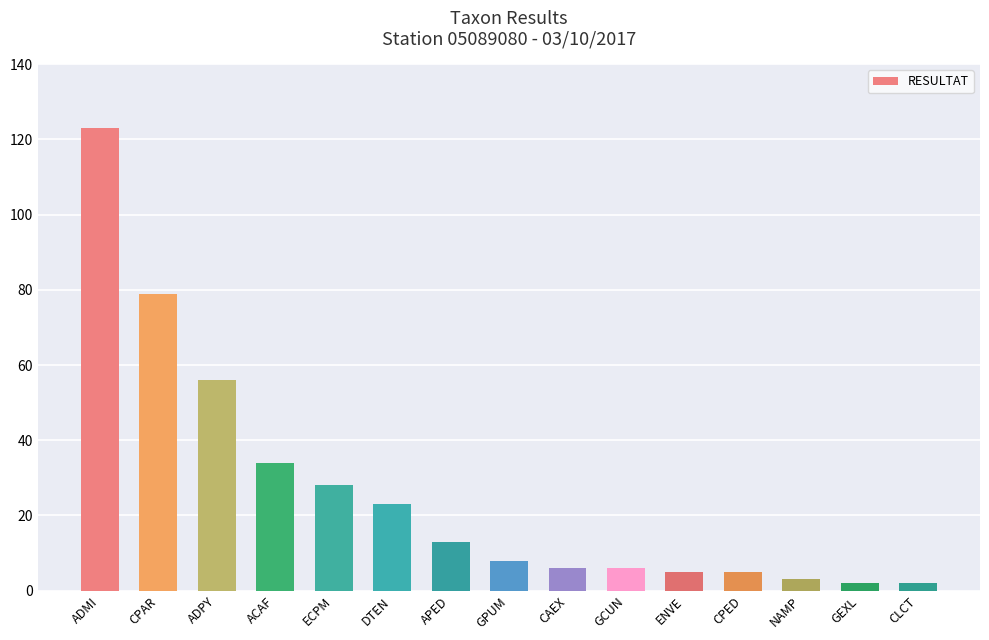

What is the sum of the values at APED and CPAR?

92